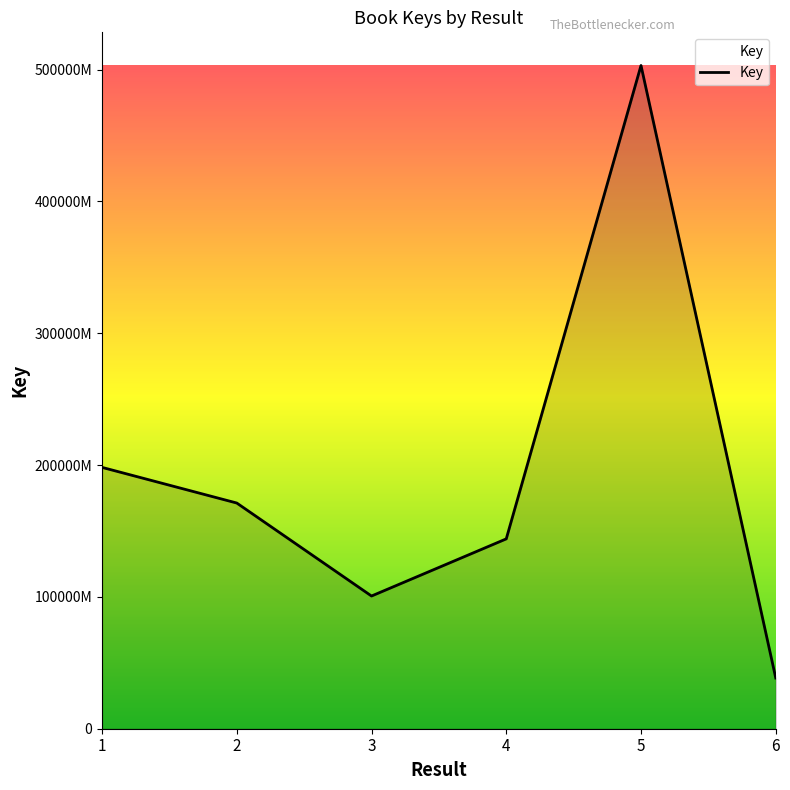

What is the ratio of the value at 2 to the value at 4?

1.2